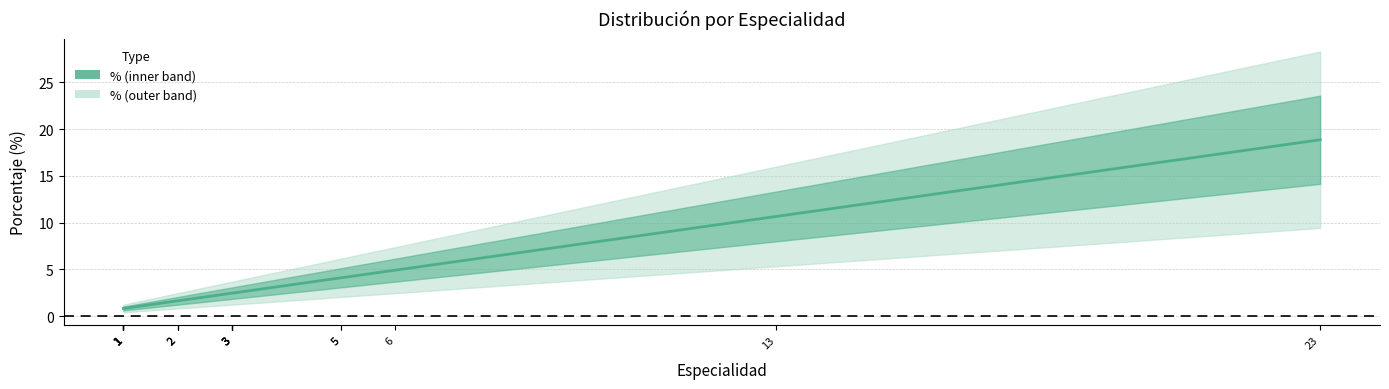

At which label is the value closest to 9?

13